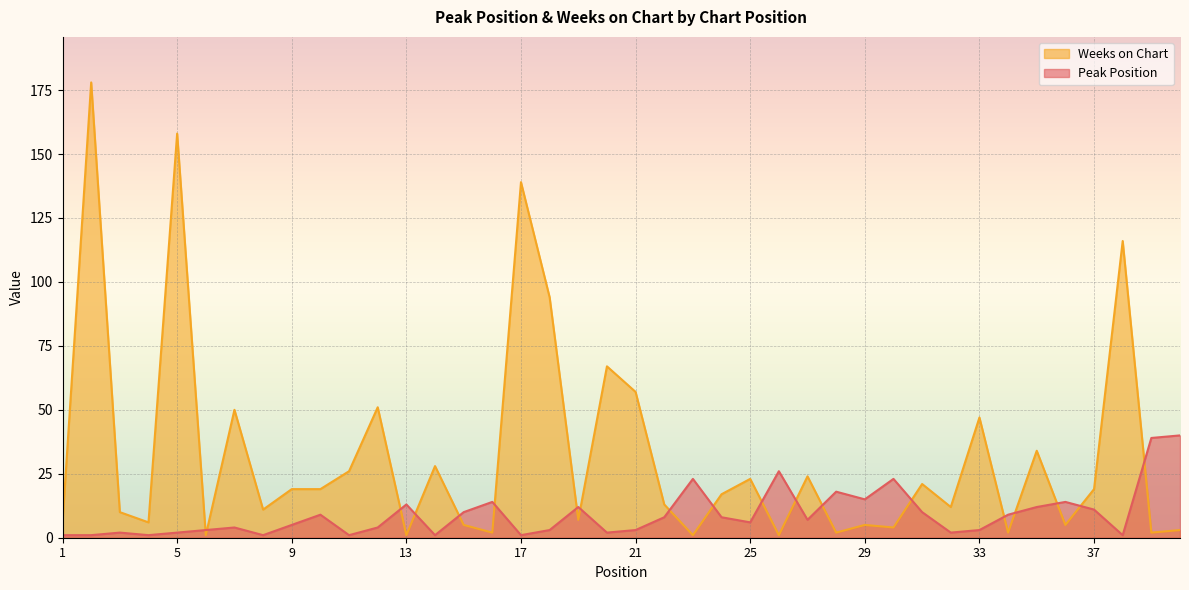

What is the value of the Peak Position point at the 36th from the left?

14